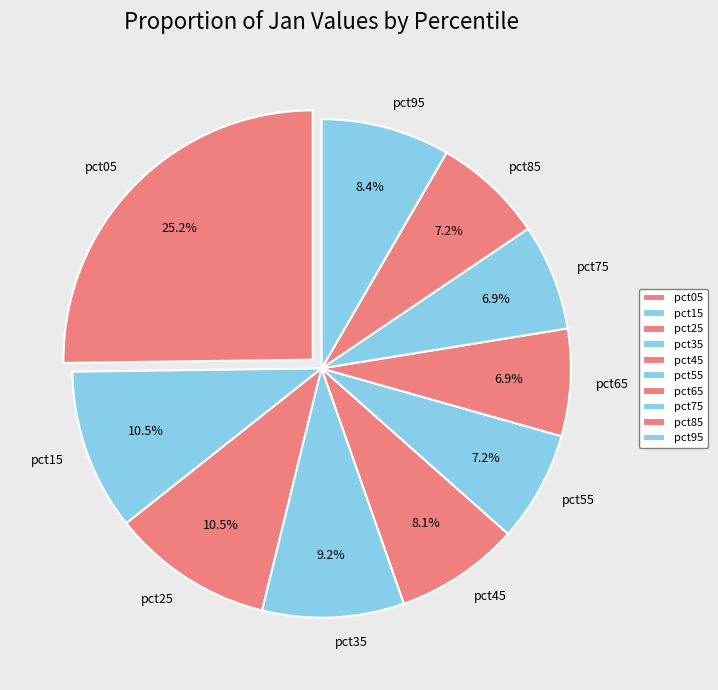

Between pct65 and pct95, which is larger?

pct95